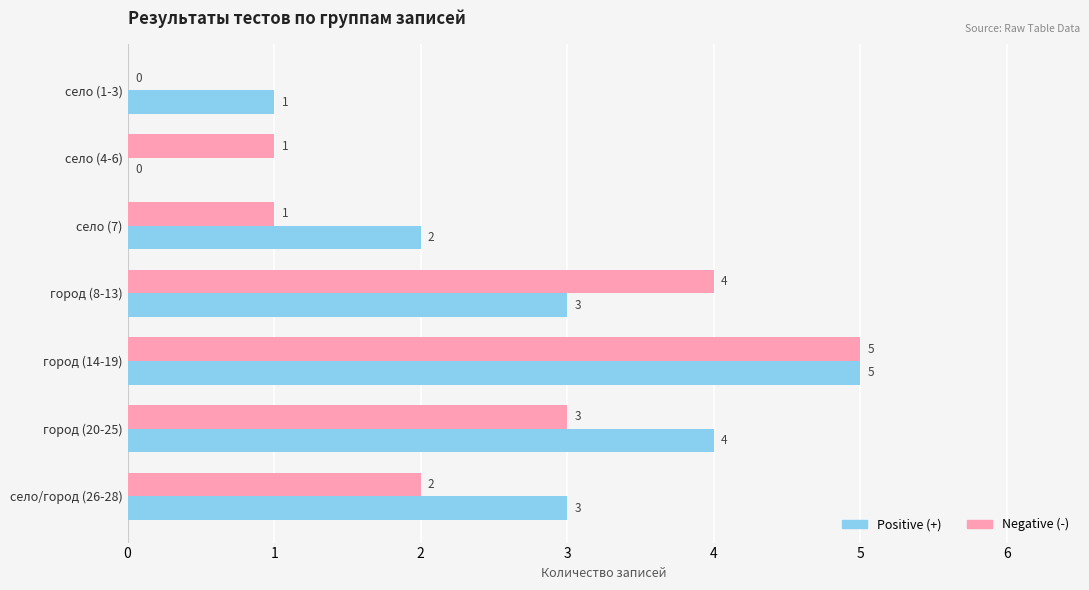

What are all the series names shown in the legend?

Positive (+), Negative (-)